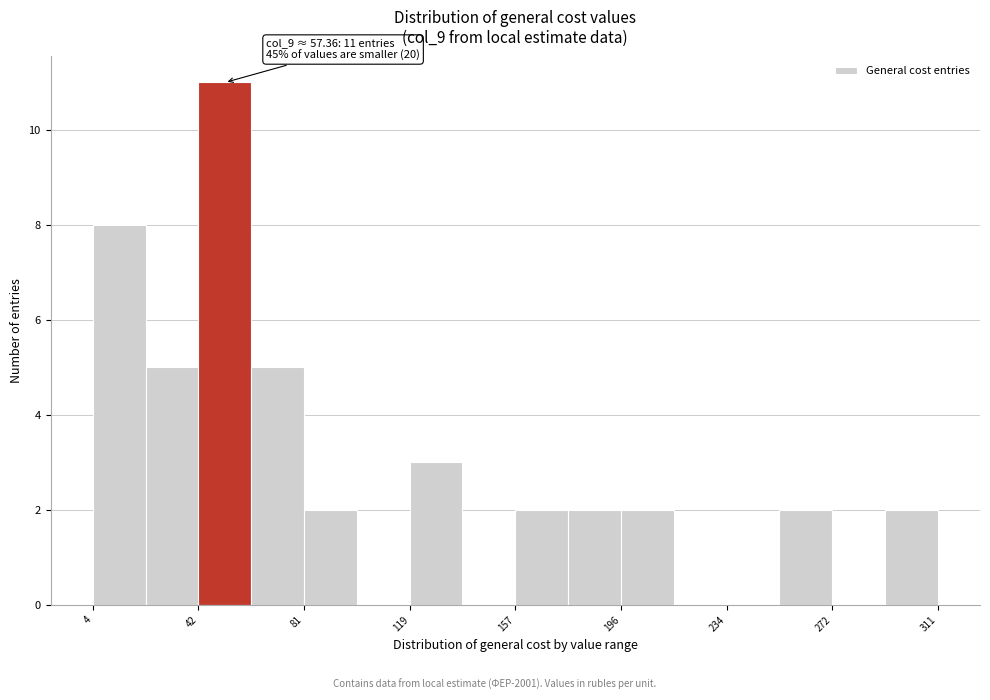

Around what value on the x-axis is the tallest bar? Give the approximate position of its centre, as read against the axis.

50